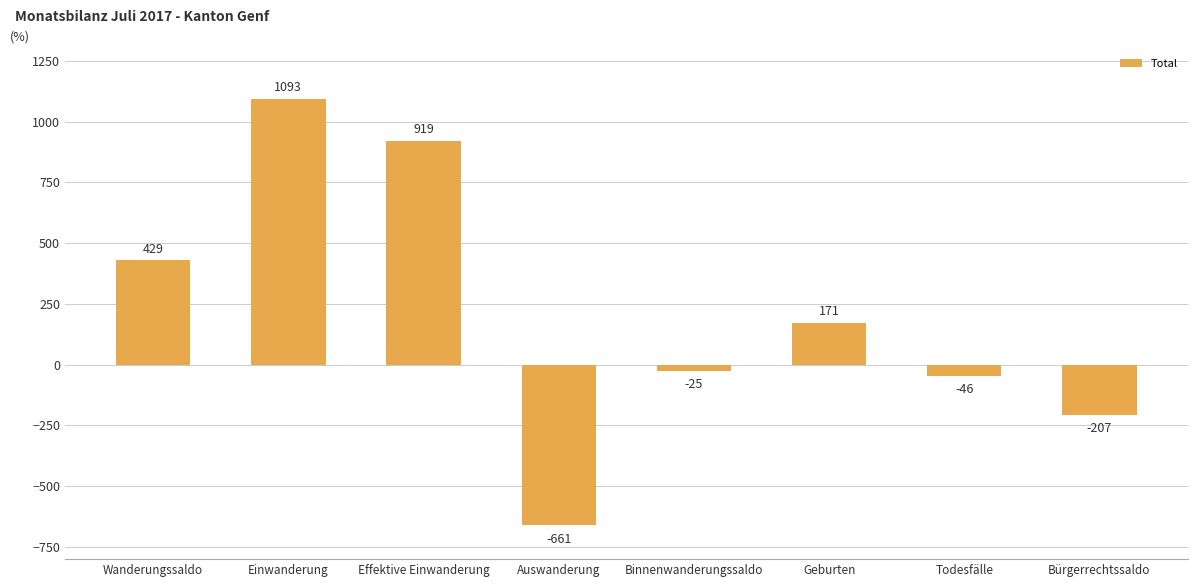

How many positive values are there?

4